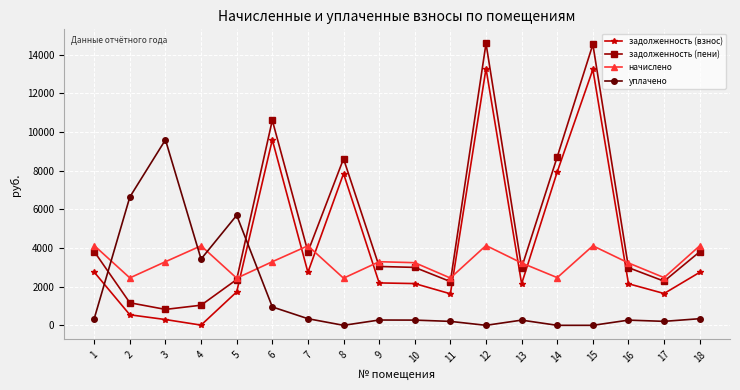

True or false: уплачено has more than 0 interior local peaks.

True